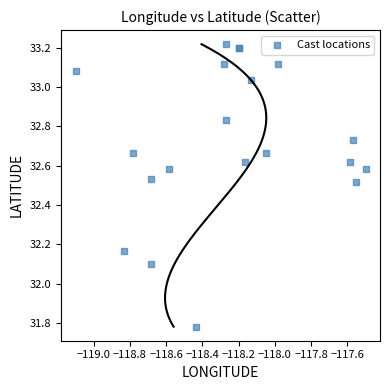

What Y value in the scatter plot is closest to 32?

32.1